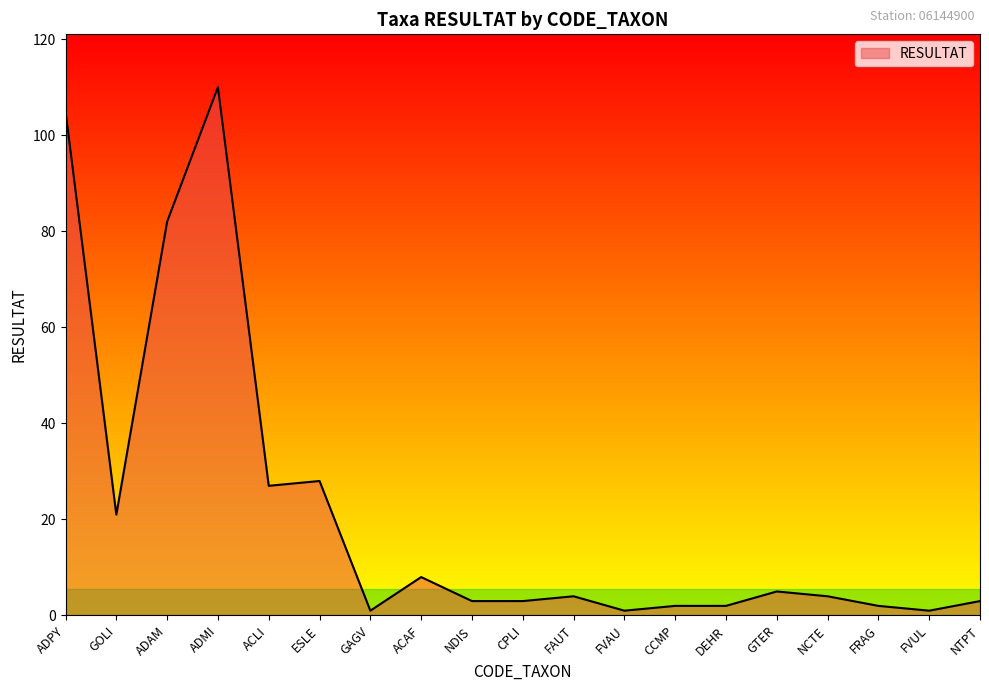

Reading right to left, transcribe all the data shown in this chart.

3	1	2	4	5	2	2	1	4	3	3	8	1	28	27	110	82	21	105